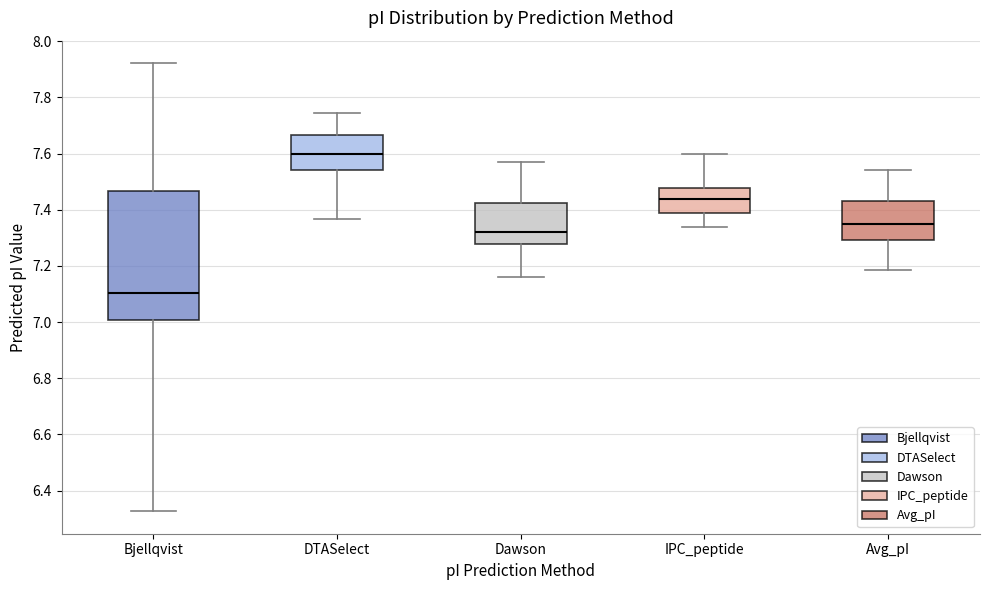

Reading left to right, transcribe this box plot: for each box, give where its median line is, the range the box spans, and where its two whiskers end, as read against the y-axis. The values are not printed on the chart, so give them approximately, as read against the axis.

Bjellqvist: median 7.10, box 7.00 to 7.46, whiskers 6.32 to 7.92
DTASelect: median 7.60, box 7.54 to 7.66, whiskers 7.36 to 7.74
Dawson: median 7.32, box 7.28 to 7.42, whiskers 7.16 to 7.58
IPC_peptide: median 7.44, box 7.38 to 7.48, whiskers 7.34 to 7.60
Avg_pI: median 7.34, box 7.30 to 7.44, whiskers 7.18 to 7.54